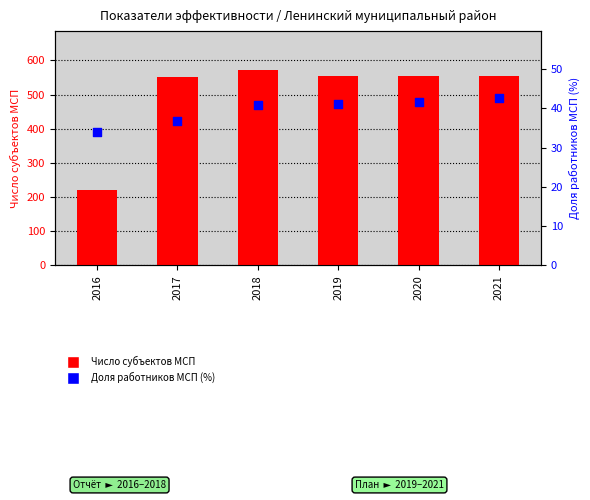

Which series reaches the maximum Y coordinate?

Число субъектов МСП